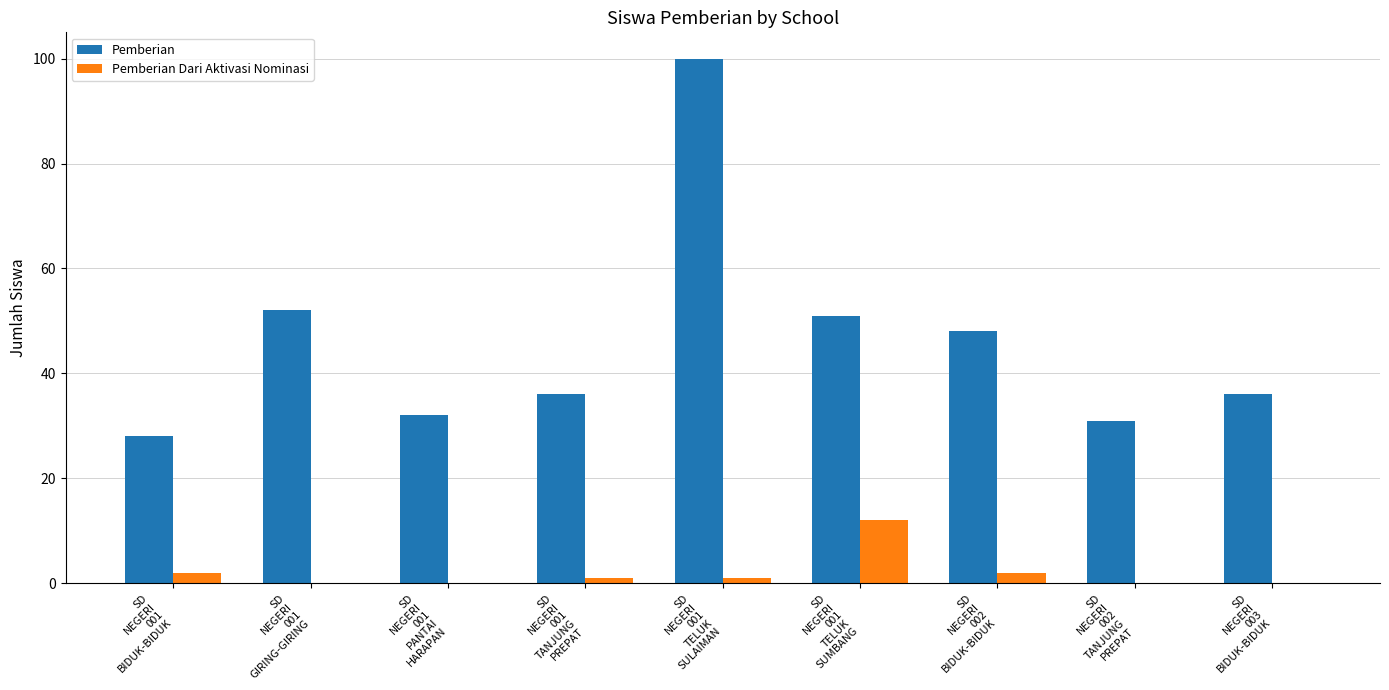

What is the sum of the Pemberian values at SD
NEGERI
001
TELUK
SULAIMAN and SD
NEGERI
001
TANJUNG
PREPAT?

136